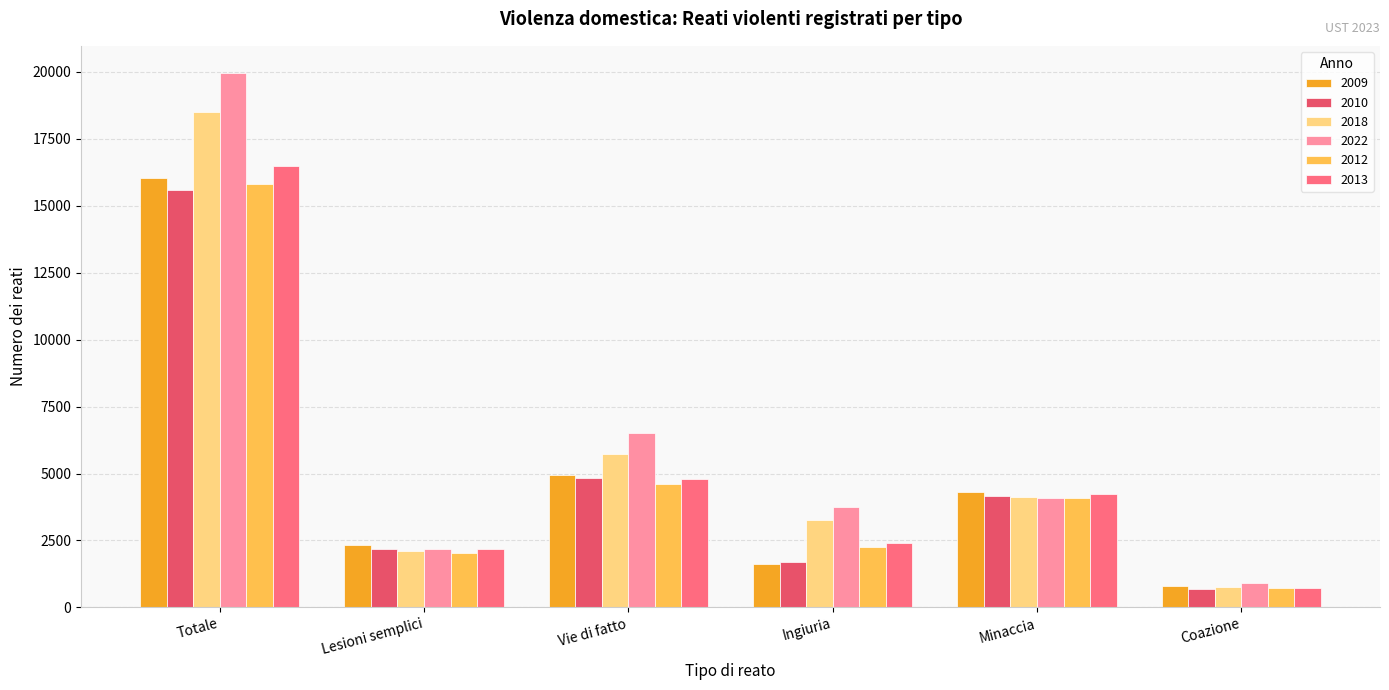

List the labels in order of 2018 value, largest first.

Totale, Vie di fatto, Minaccia, Ingiuria, Lesioni semplici, Coazione